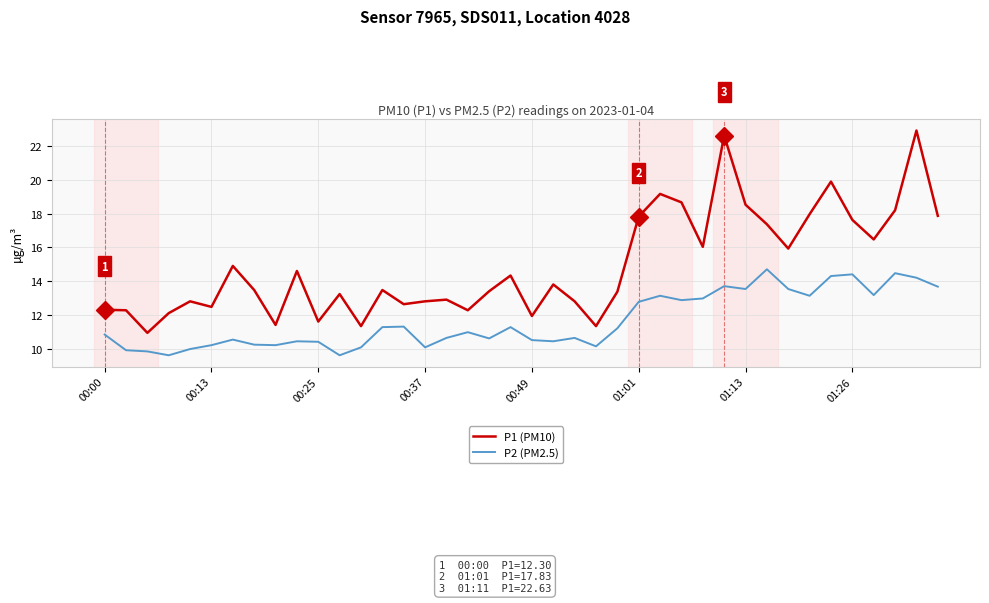

Does the chart have visible grid lines?

Yes